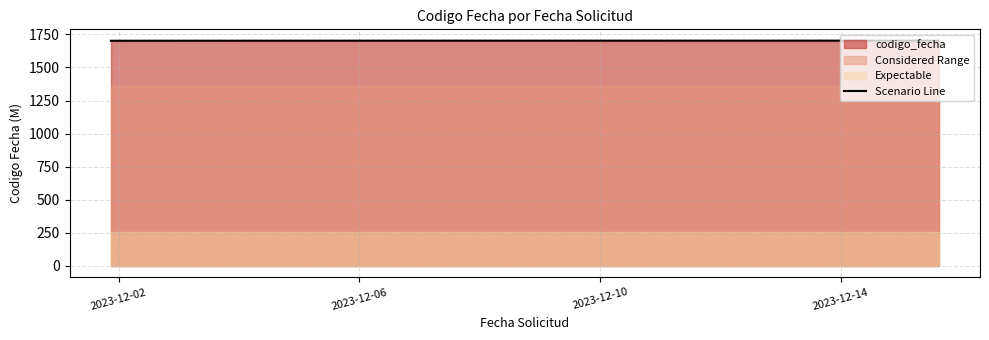

Which category has the lowest value across all series?

2023-12-02